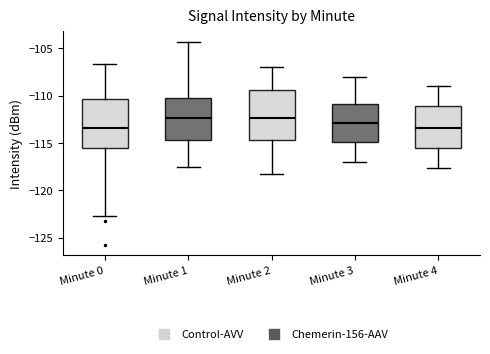

Reading left to right, transcribe this box plot: for each box, give where its median line is, the range the box spans, and where its two whiskers end, as read against the y-axis. The values are not printed on the chart, so give them approximately, as read against the axis.

Minute 0: median -113.5, box -115.5 to -110.5, whiskers -122.5 to -106.5
Minute 1: median -112.5, box -114.5 to -110.5, whiskers -117.5 to -104.5
Minute 2: median -112.5, box -114.5 to -109.5, whiskers -118.0 to -107.0
Minute 3: median -113.0, box -115.0 to -111.0, whiskers -117.0 to -108.0
Minute 4: median -113.5, box -115.5 to -111.0, whiskers -117.5 to -109.0